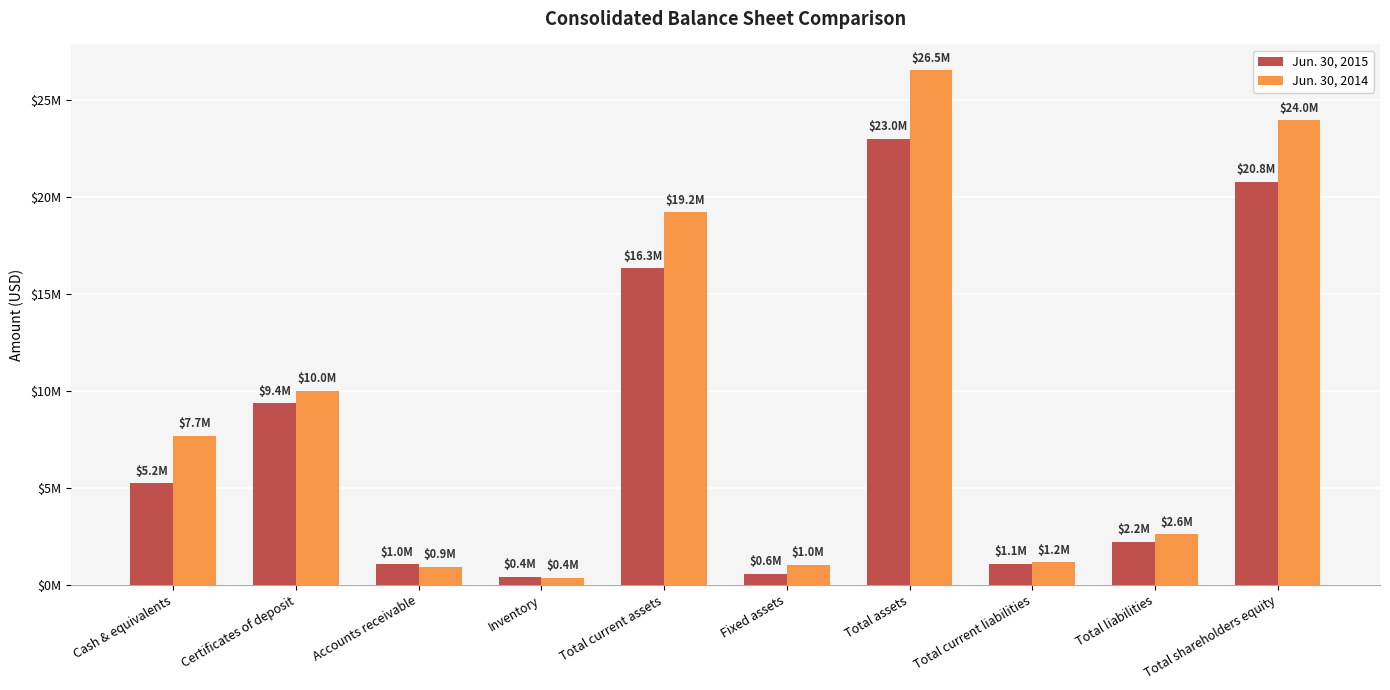

What is the difference between the second highest and minimum values in the Jun. 30, 2014 series?

23596031